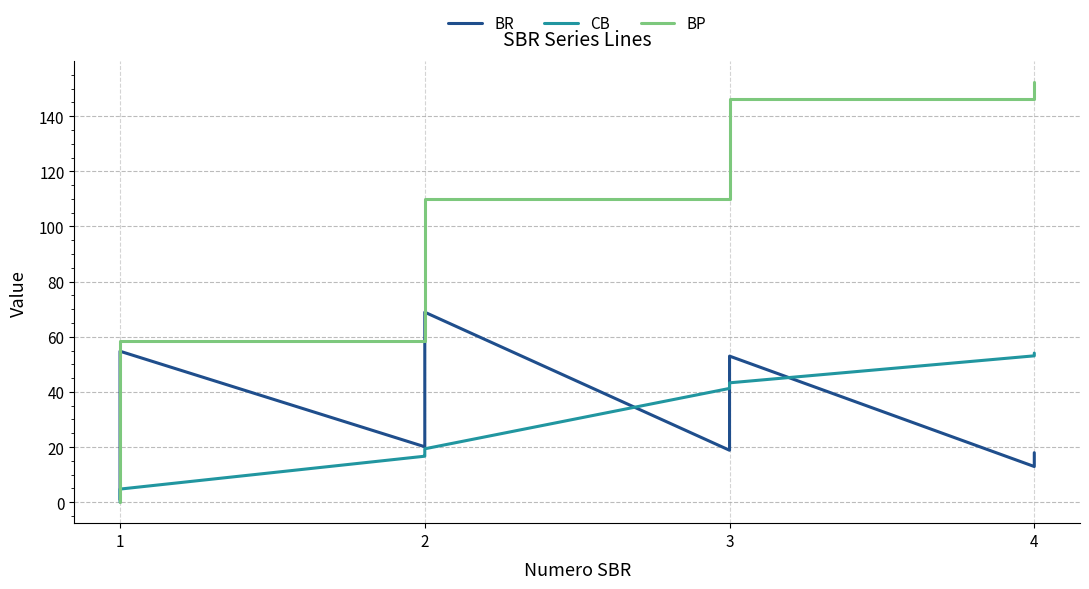

What is the maximum value for CB?

54.1